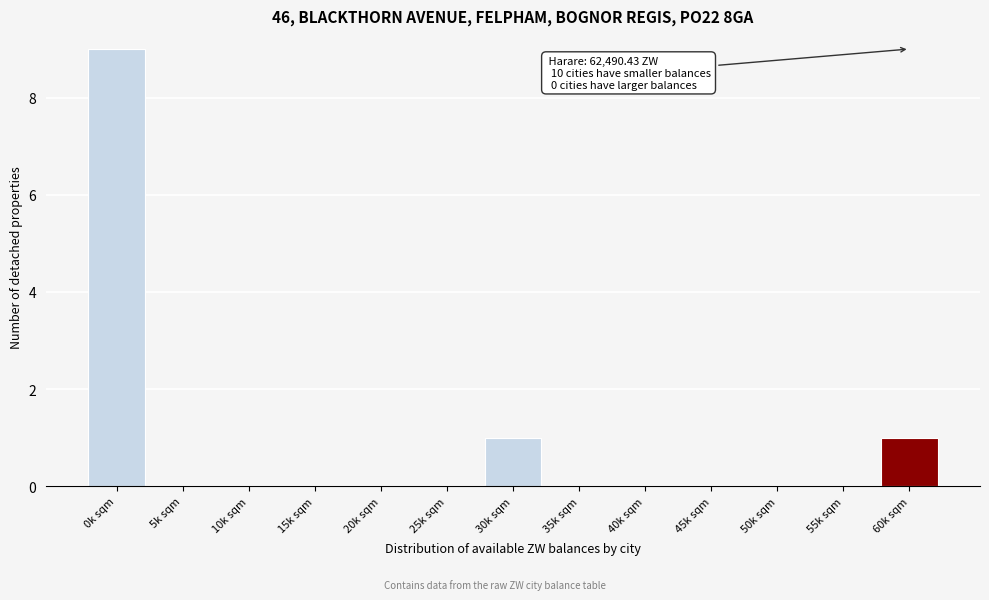

Reading right to left, what are all the values shown in this chart?

60k sqm=1	55k sqm=0	50k sqm=0	45k sqm=0	40k sqm=0	35k sqm=0	30k sqm=1	25k sqm=0	20k sqm=0	15k sqm=0	10k sqm=0	5k sqm=0	0k sqm=9